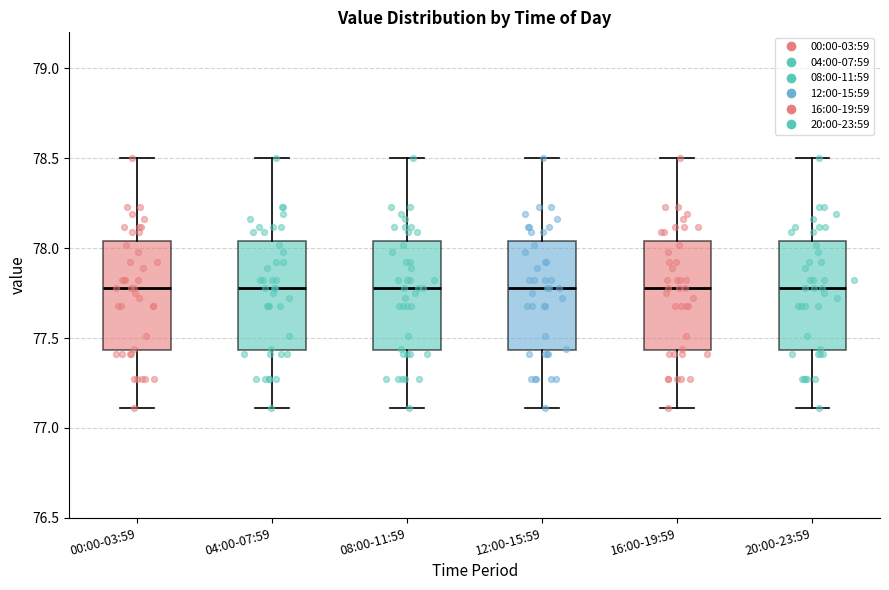

Where does the lower whisker of the box for 16:00-19:59 end on the y-axis? The values are not printed on the chart, so give them approximately, as read against the axis.

77.10